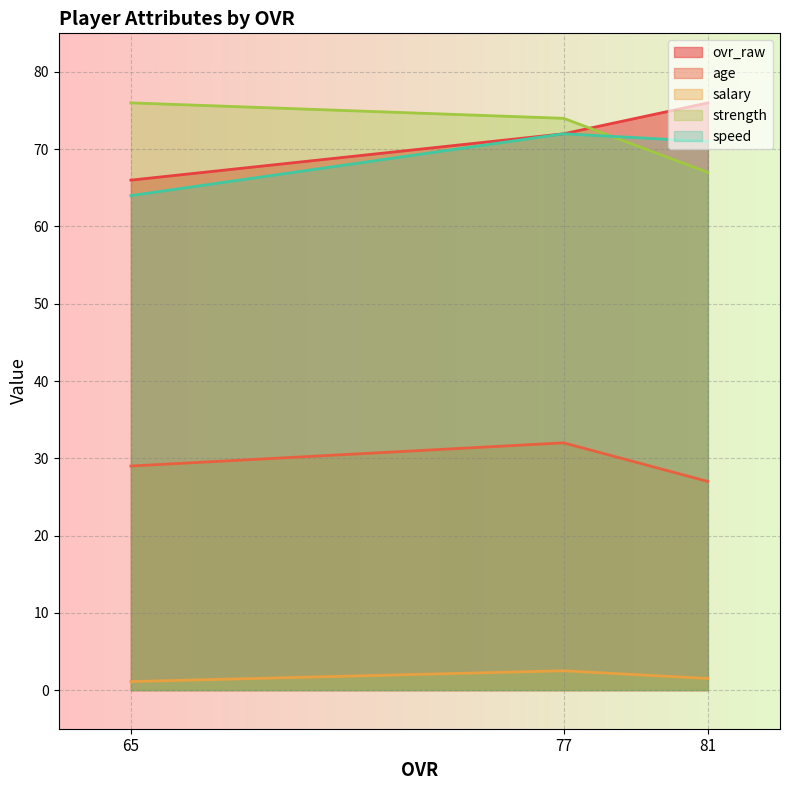

What is the difference between the highest and lowest values at 65?

74.9